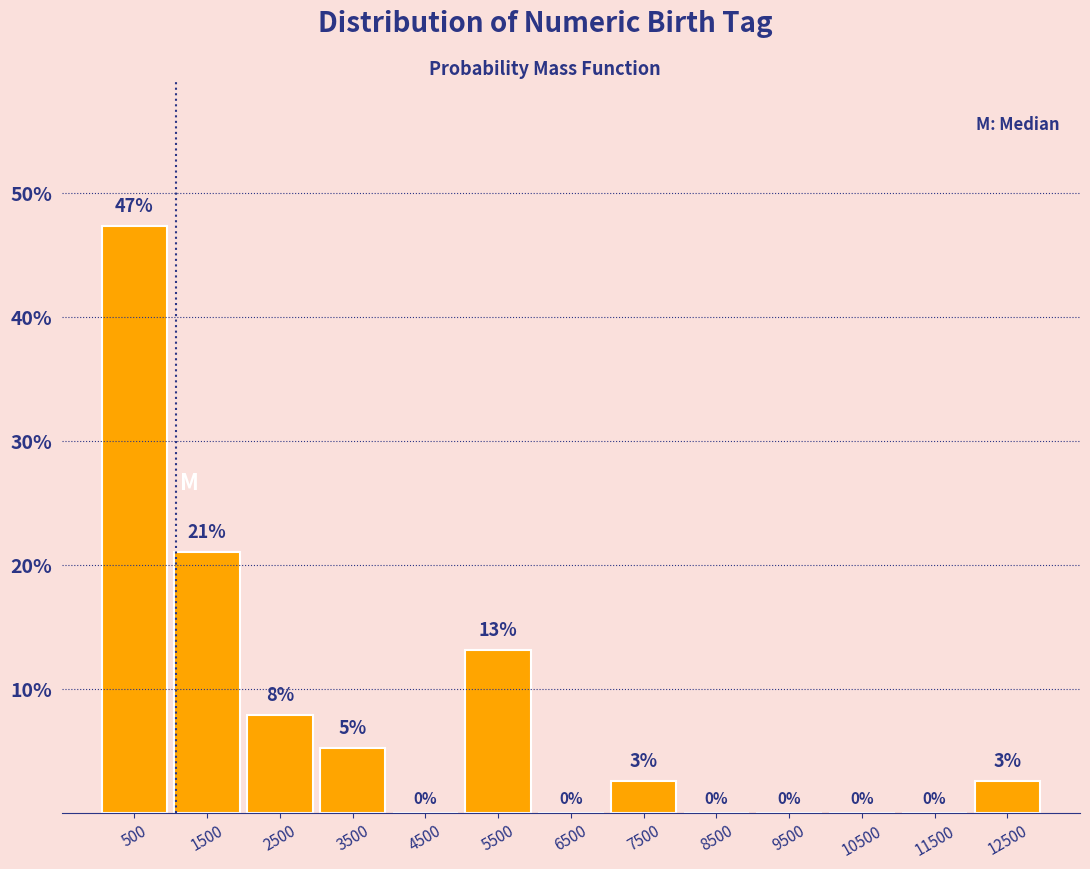

Which range on the x-axis has the tallest bar?

0 to 1000